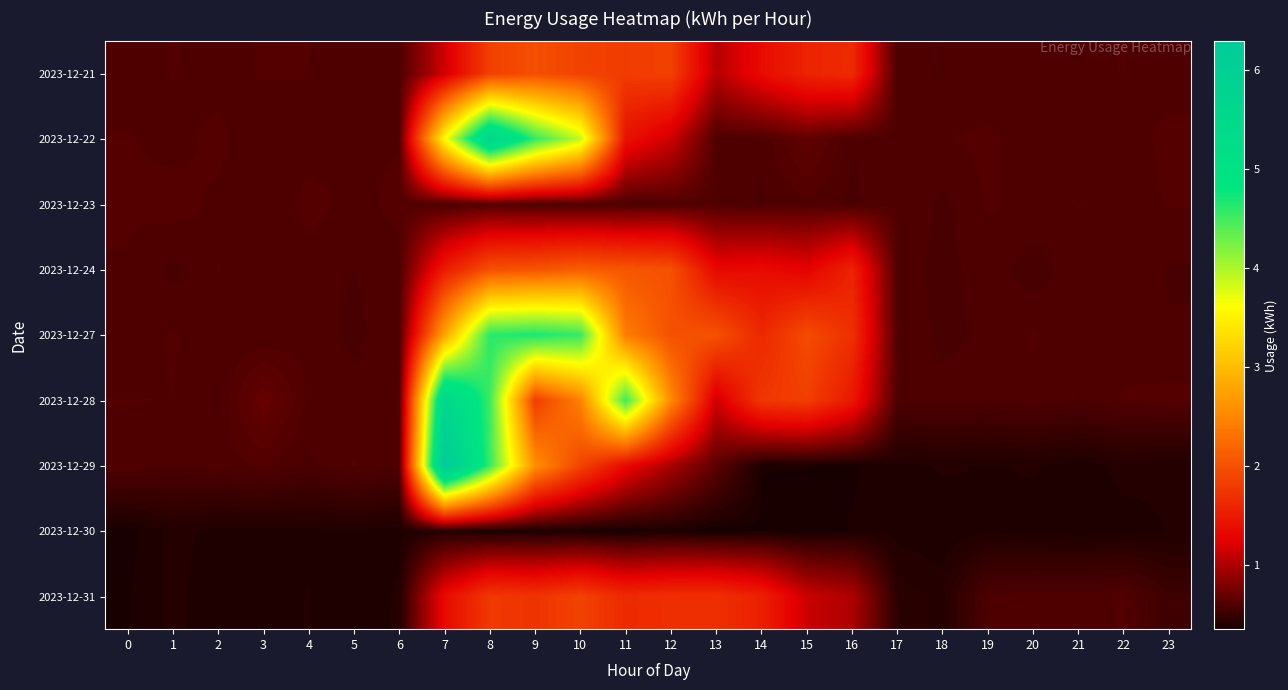

Which series has the largest total across all categories?

2023-12-27